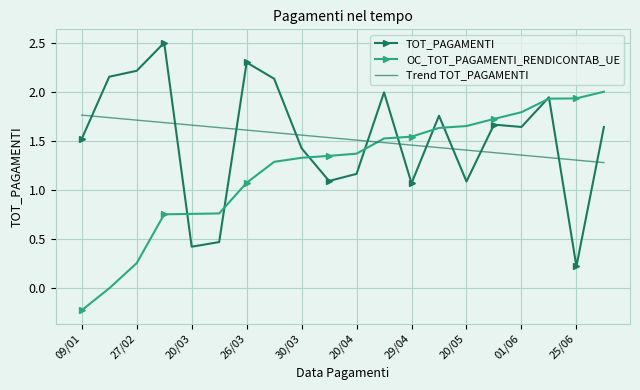

List the series in order of their peak value, lowest first.

Trend TOT_PAGAMENTI, OC_TOT_PAGAMENTI_RENDICONTAB_UE, TOT_PAGAMENTI